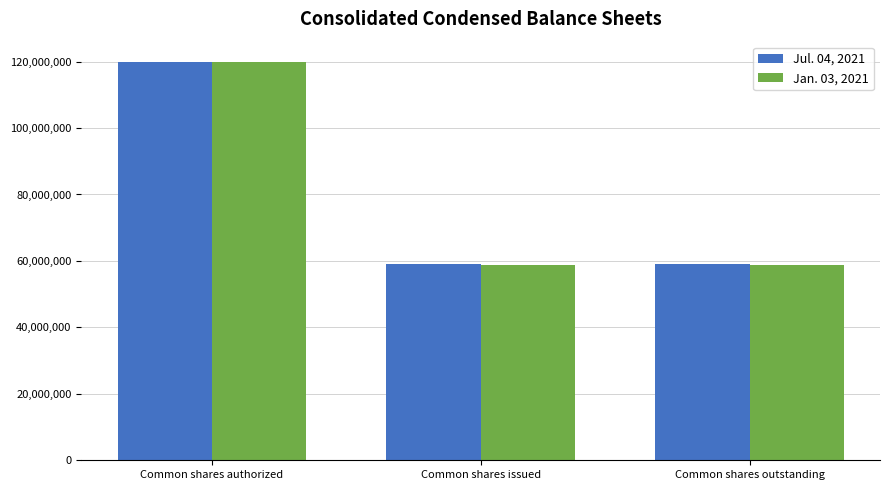

At which category is the sum across all series the highest?

Common shares authorized